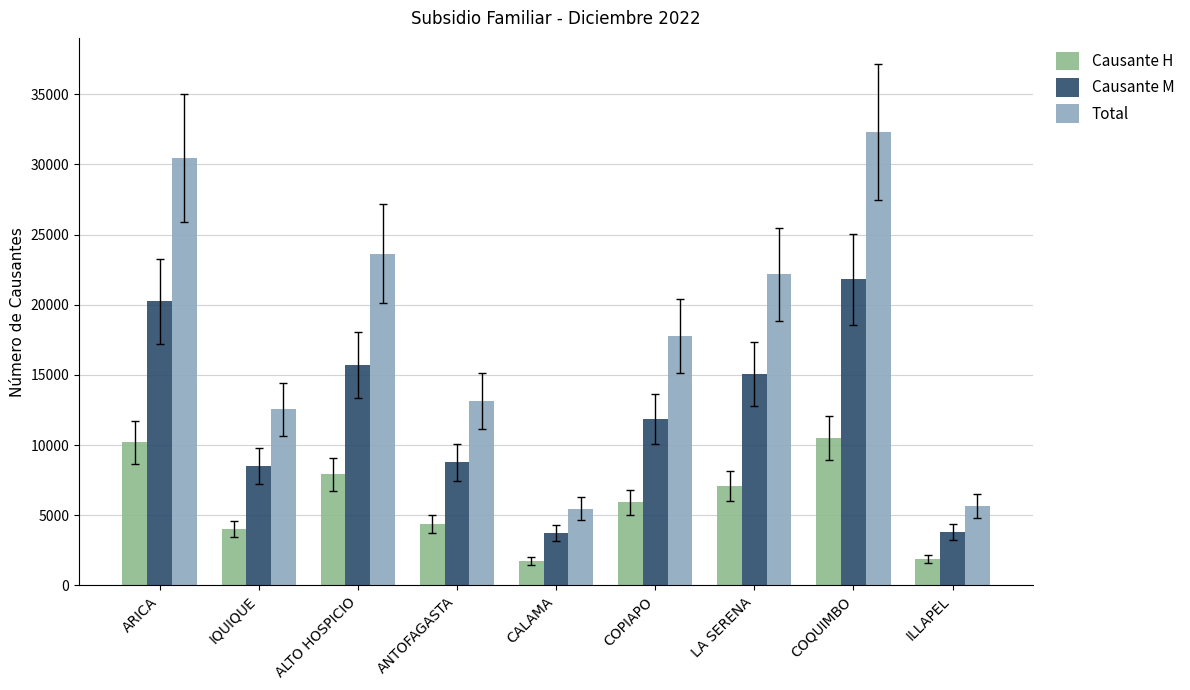

What are all the series names shown in the legend?

Causante H, Causante M, Total